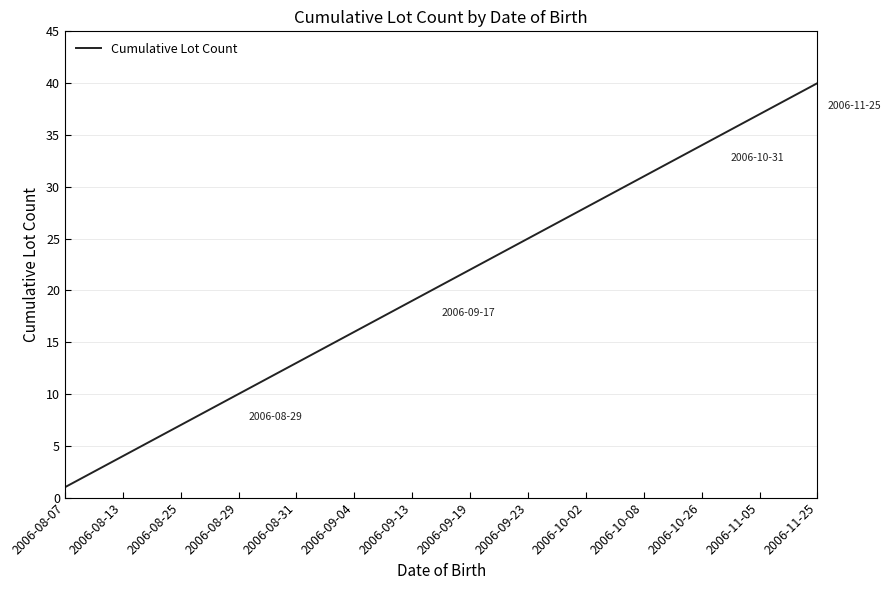

What is the difference between the maximum and minimum values?

39